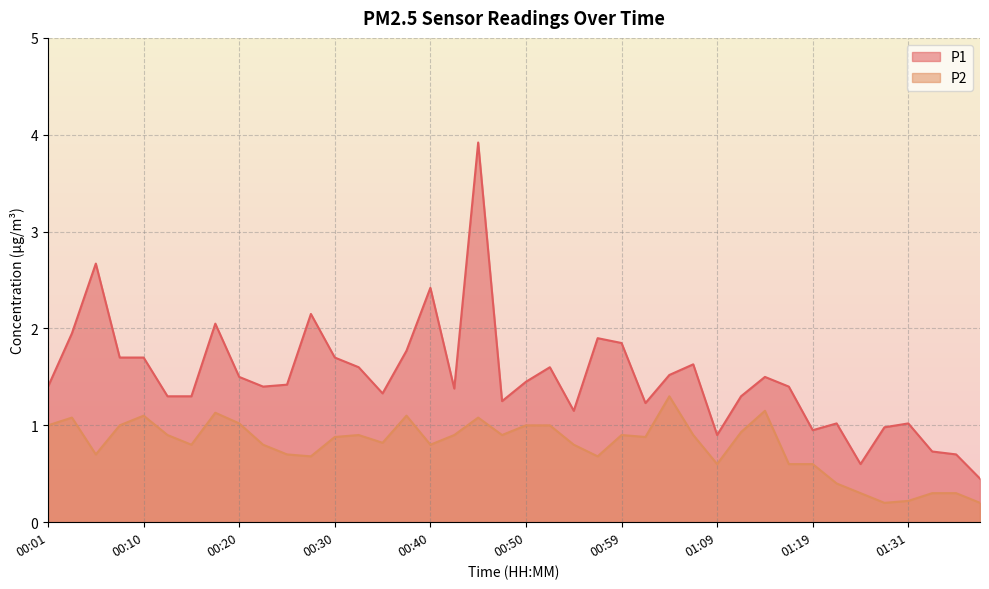

At which category does P1 reach its first local peak?

00:06